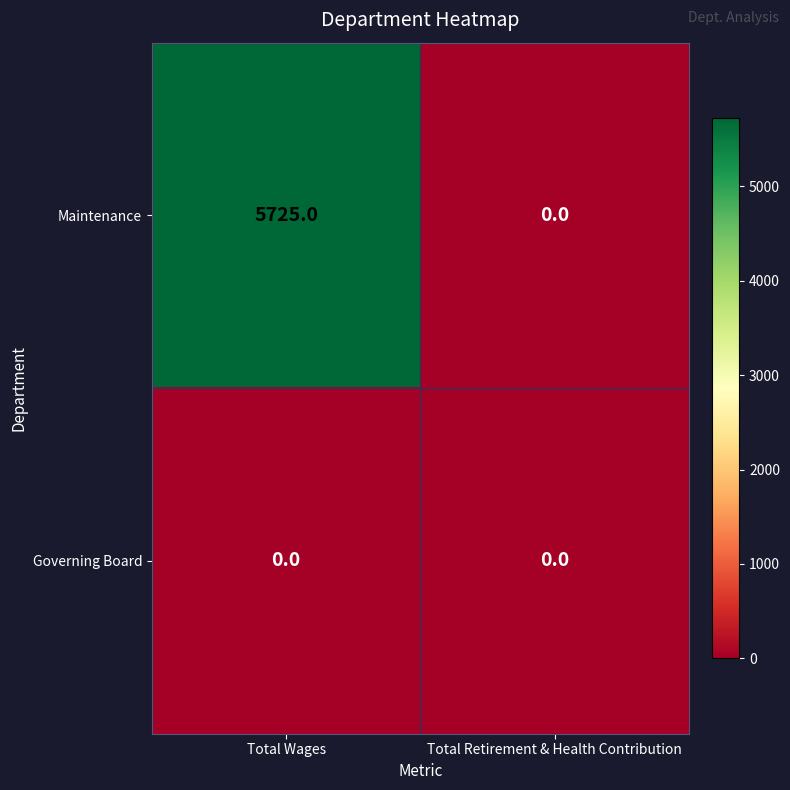

Rank the series by their maximum value, from highest to lowest.

Maintenance, Governing Board